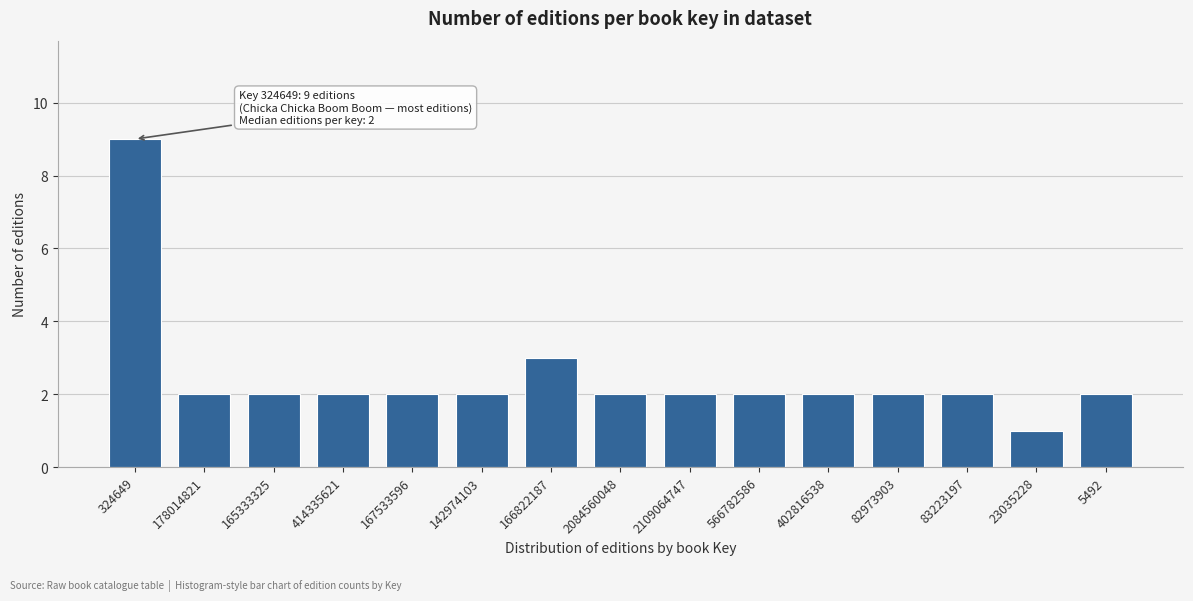

Reading left to right, extract all data points from this chart.

324649=9	178014821=2	165333325=2	414335621=2	167533596=2	142974103=2	166822187=3	2084560048=2	2109064747=2	566782586=2	402816538=2	82973903=2	83223197=2	23035228=1	5492=2